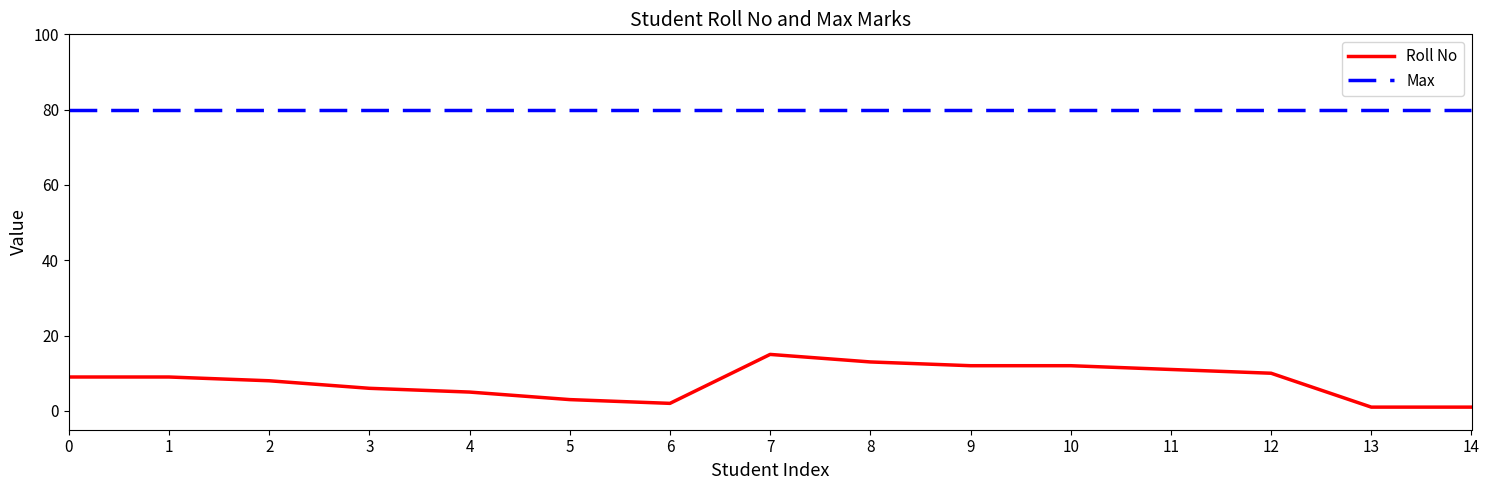

True or false: Roll No has a value of 1 at 13.

True